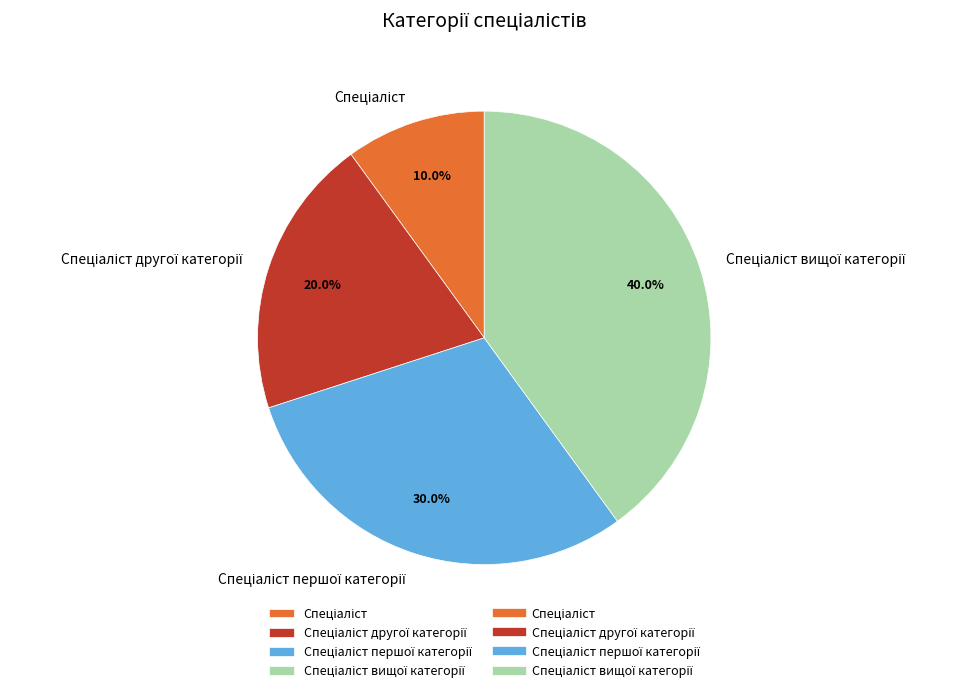

Is there a majority slice in this chart?

No